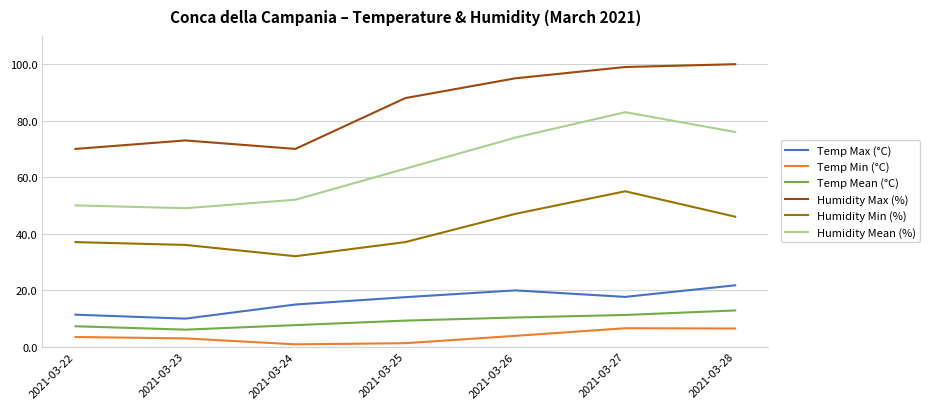

At which label does Temp Max (°C) reach its minimum?

2021-03-23